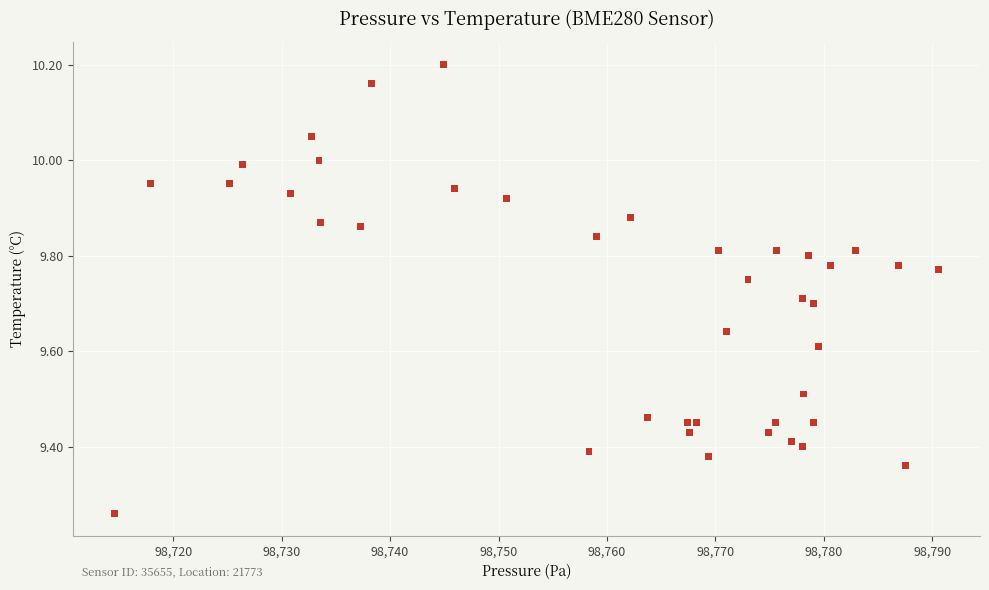

What is the range of X values (max minus min)?

76.0